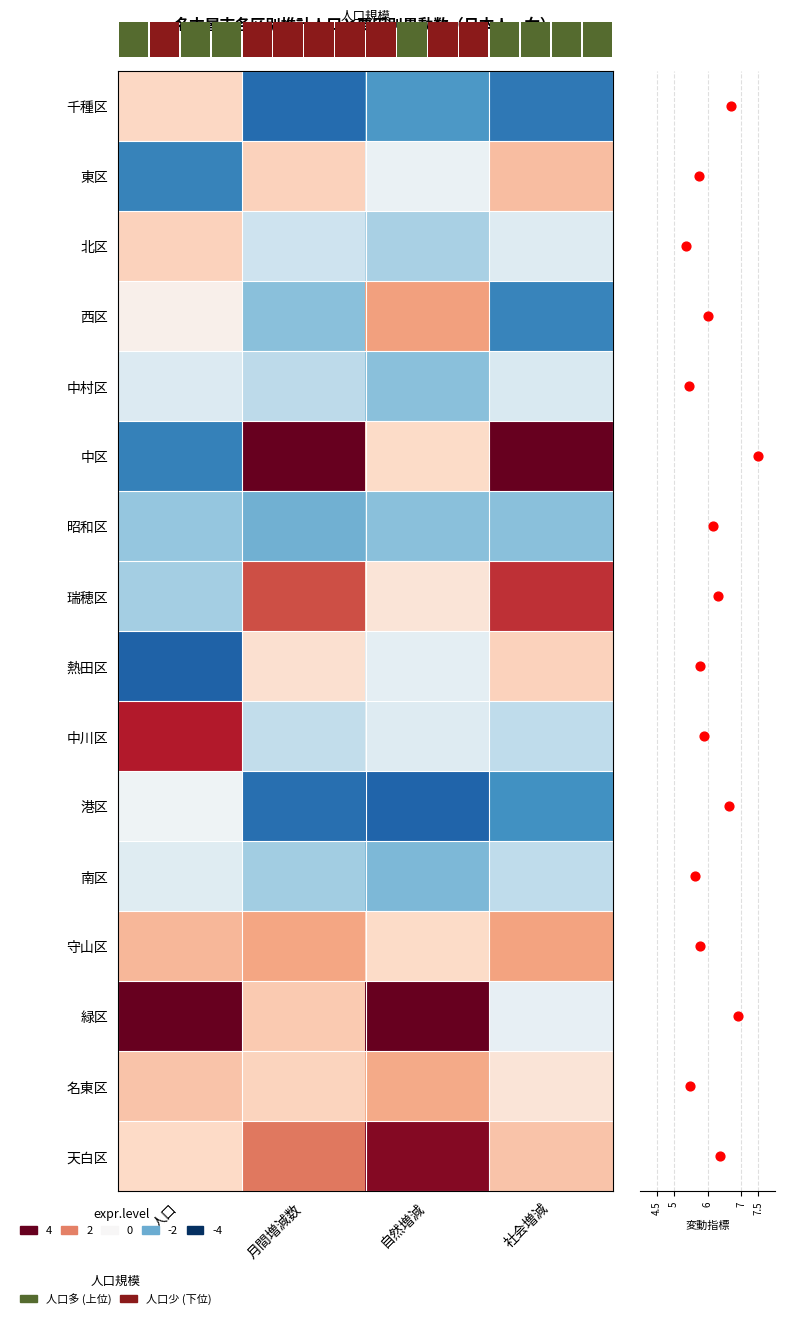

Reading right to left, extract all data points from this chart.

千種区: 社会増減=-2.8	自然増減=-2.3	月間増減数=-3.1	人口=0.8
東区: 社会増減=1.2	自然増減=-0.3	月間増減数=0.9	人口=-2.7
北区: 社会増減=-0.5	自然増減=-1.3	月間増減数=-0.8	人口=0.9
西区: 社会増減=-2.7	自然増減=1.6	月間増減数=-1.7	人口=0.2
中村区: 社会増減=-0.6	自然増減=-1.7	月間増減数=-1.0	人口=-0.5
中区: 社会増減=4.7	自然増減=0.8	月間増減数=4.2	人口=-2.7
昭和区: 社会増減=-1.7	自然増減=-1.7	月間増減数=-1.9	人口=-1.6
瑞穂区: 社会増減=2.9	自然増減=0.5	月間増減数=2.6	人口=-1.4
熱田区: 社会増減=0.9	自然増減=-0.4	月間増減数=0.7	人口=-3.2
中川区: 社会増減=-1.0	自然増減=-0.5	月間増減数=-1.0	人口=3.2
港区: 社会増減=-2.4	自然増減=-3.2	月間増減数=-3.0	人口=-0.2
南区: 社会増減=-1.0	自然増減=-1.8	月間増減数=-1.4	人口=-0.5
守山区: 社会増減=1.6	自然増減=0.8	月間増減数=1.6	人口=1.3
緑区: 社会増減=-0.3	自然増減=4.2	月間増減数=1.1	人口=4.3
名東区: 社会増減=0.5	自然増減=1.5	月間増減数=0.9	人口=1.1
天白区: 社会増減=1.1	自然増減=3.7	月間増減数=2.1	人口=0.8